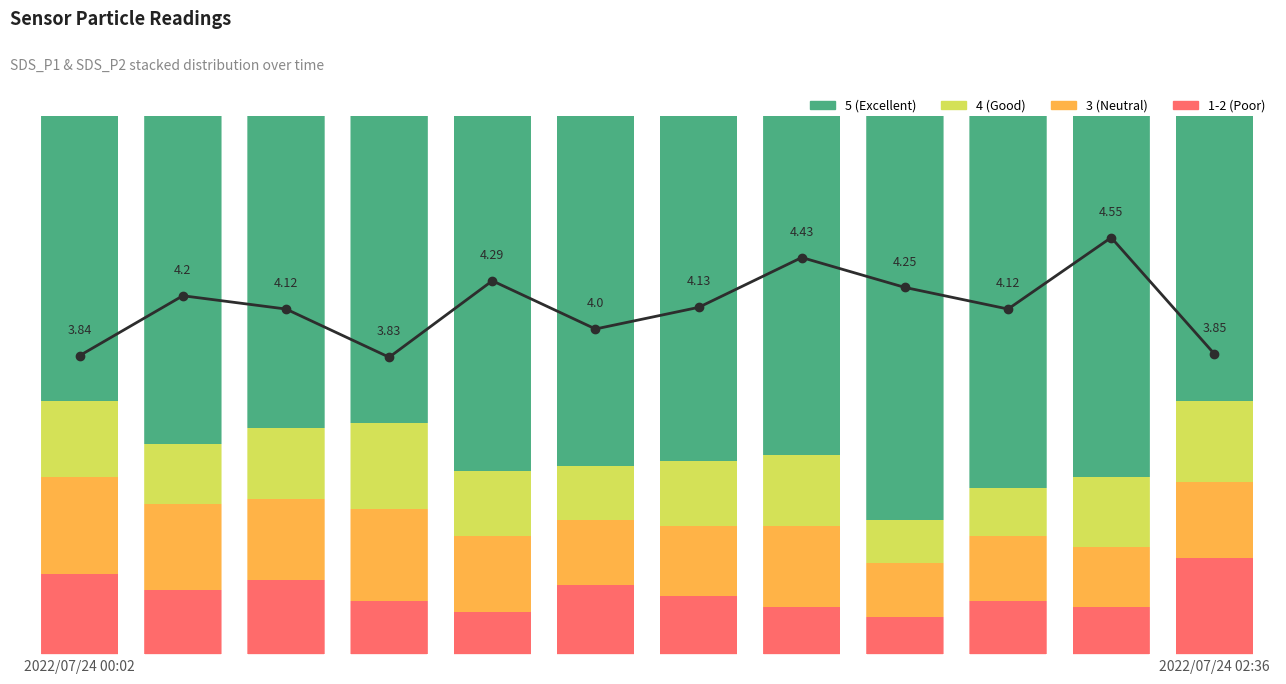

The value of red at 10 is 3.5. True or false?

False